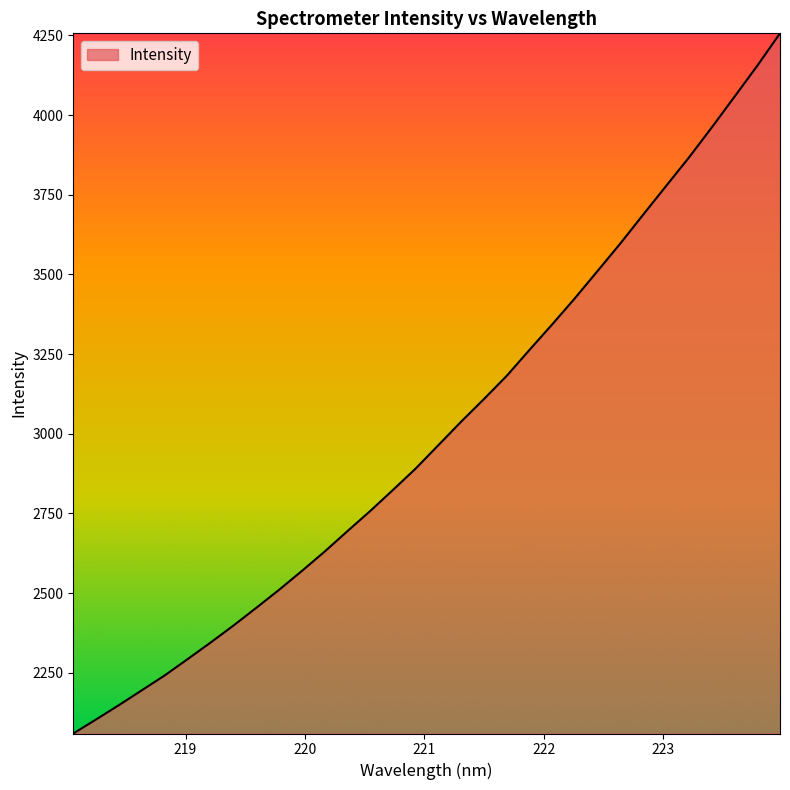

What is the minimum value shown in the chart?

2059.5